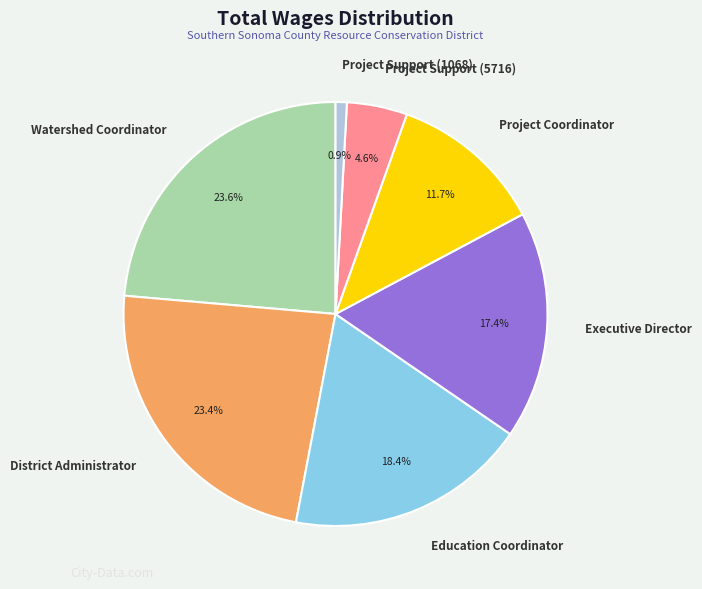

Is it true that Education Coordinator is 10% of the pie?

False